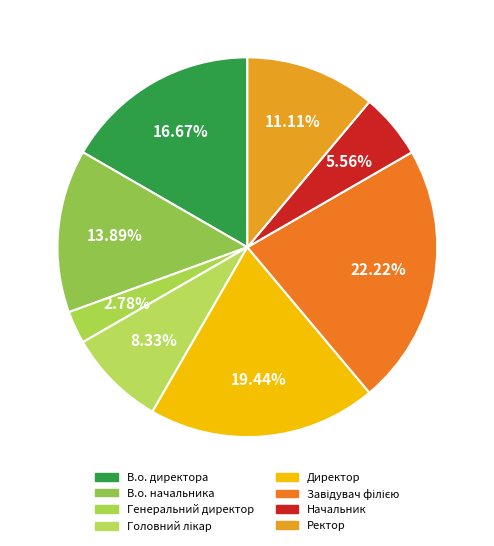

How many segments does this pie chart have?

8